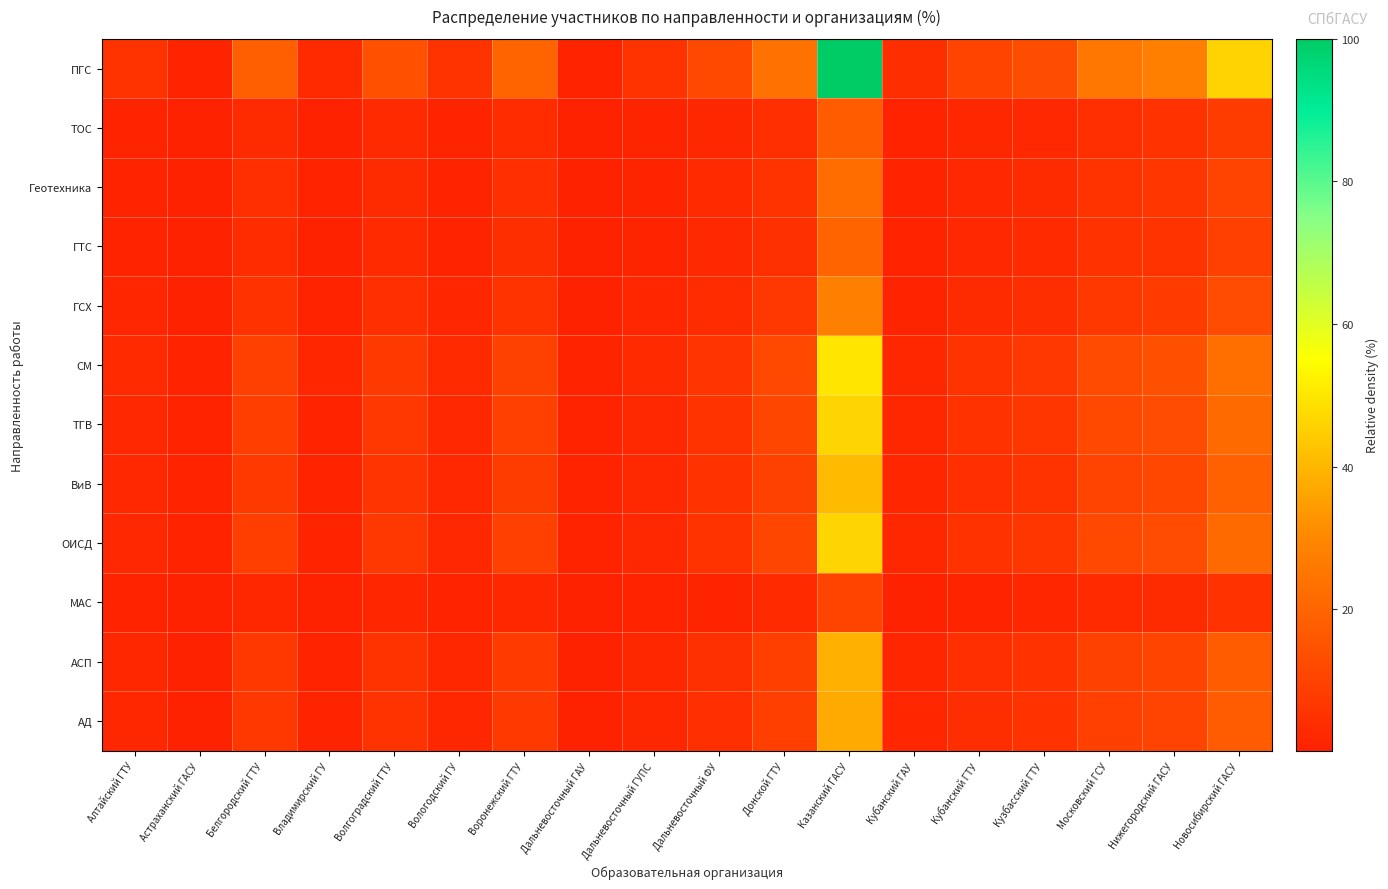

What is the maximum value shown in the chart?

100.0